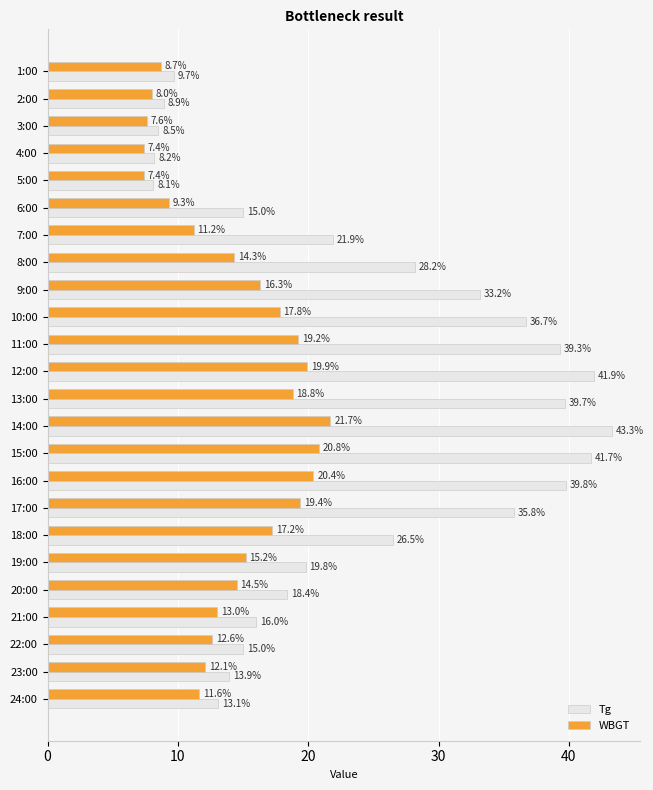

Count the number of data series in this chart.

2